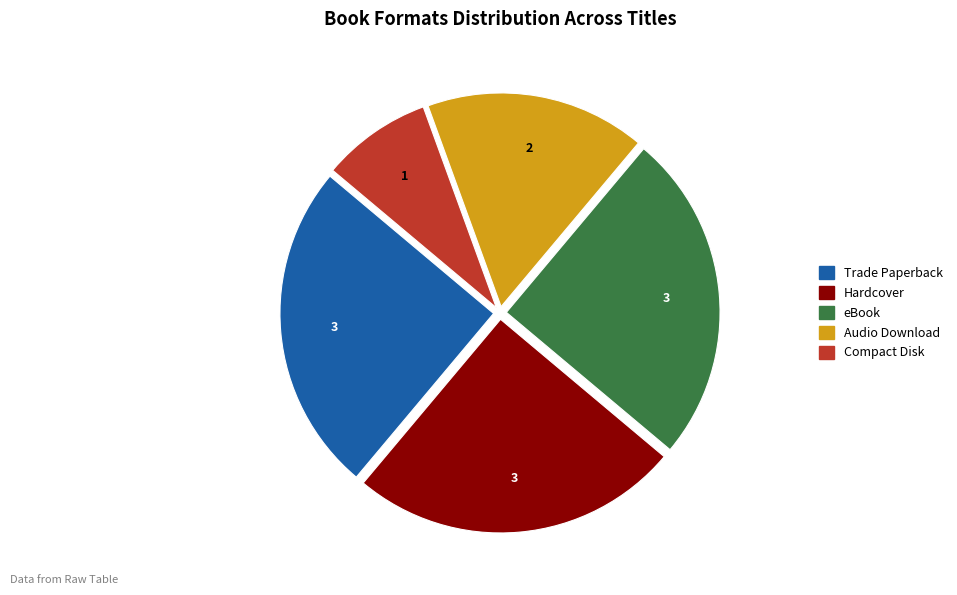

Is there a majority slice in this chart?

No